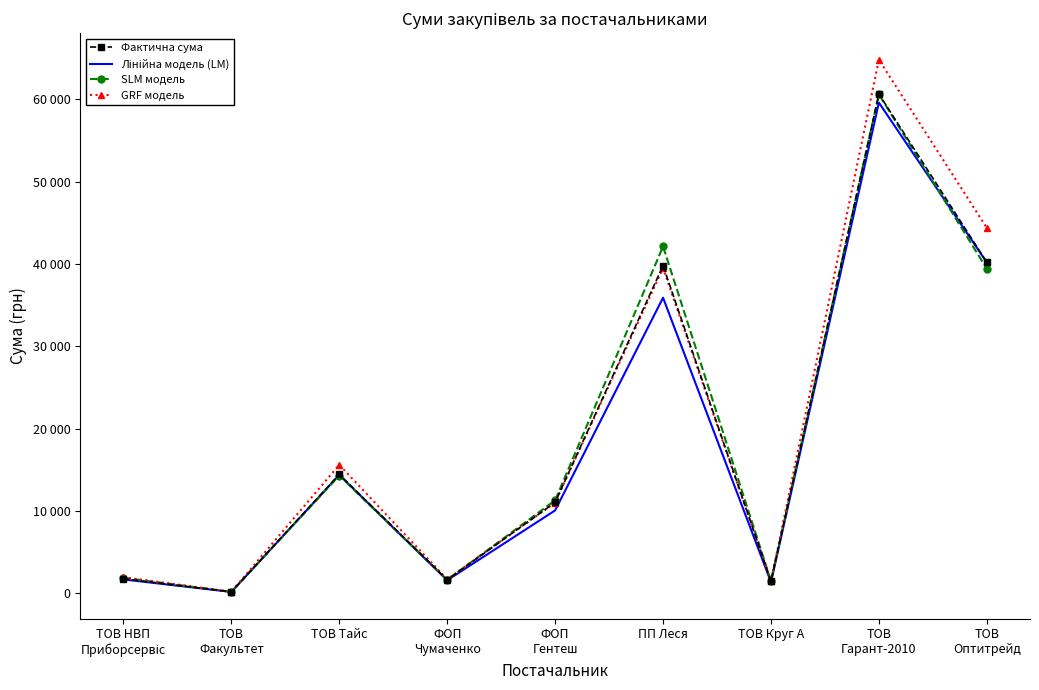

Is the value of Фактична сума at ТОВ НВП
Приборсервіс greater than the value of Лінійна модель (LM) at ТОВ
Гарант-2010?

No